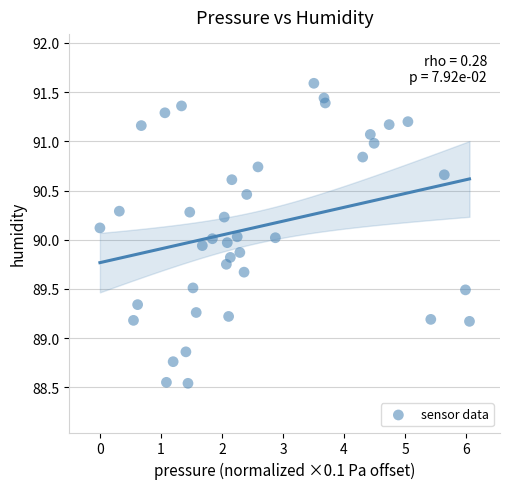

What is the range of X values (max minus min)?

6.1